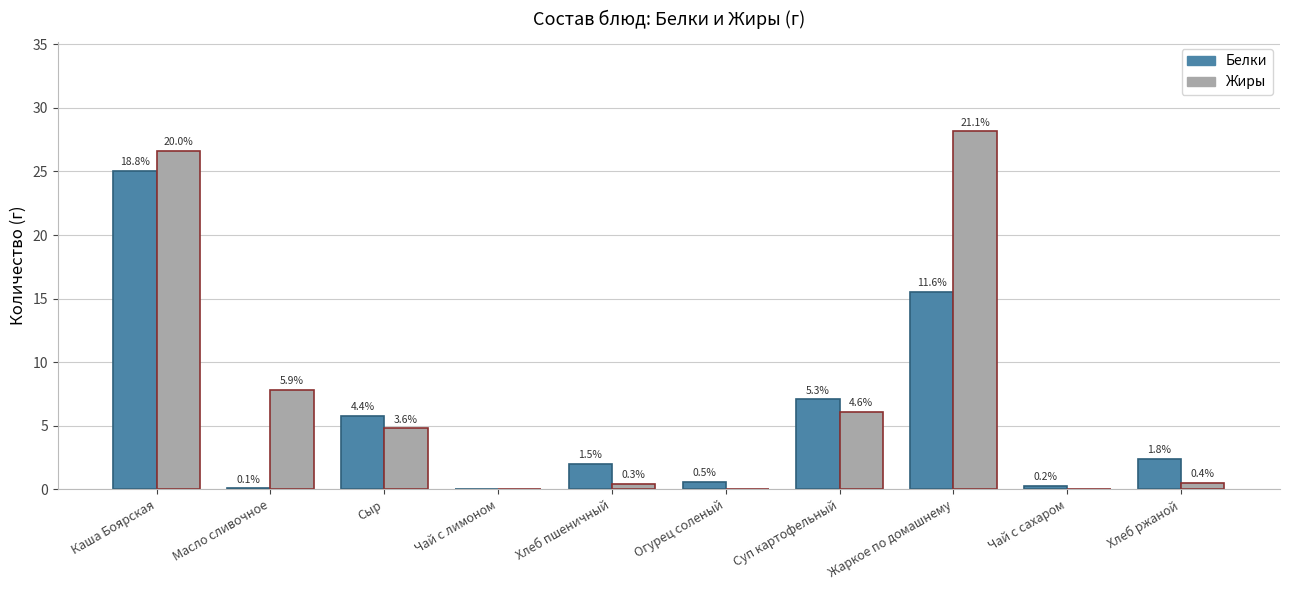

True or false: Белки has a value of 7.1 at Суп картофельный.

True